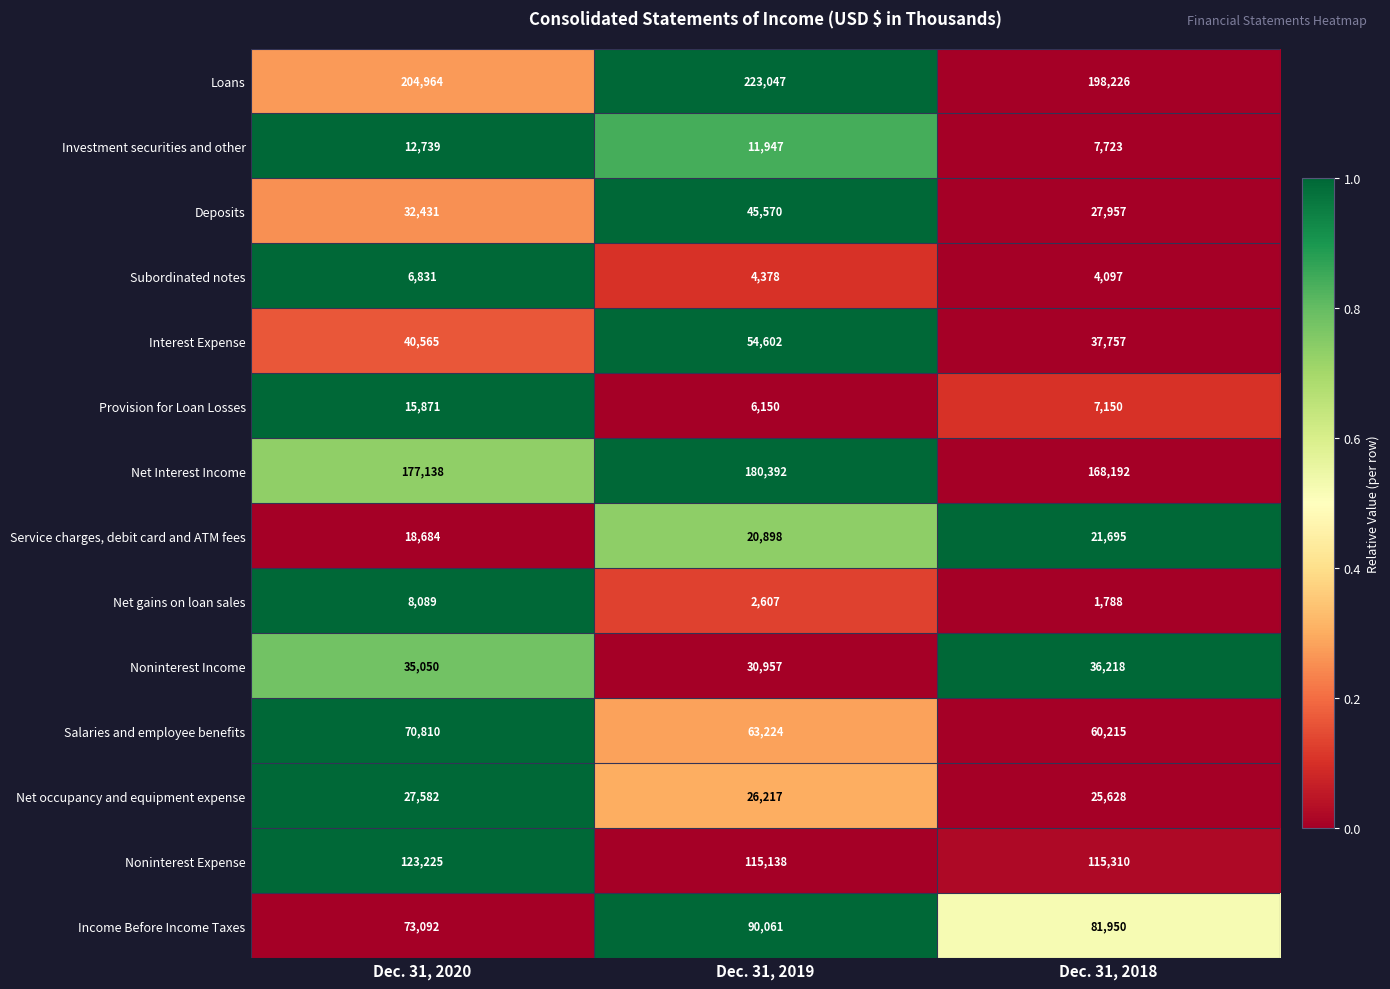

What is the greatest value displayed?

223047